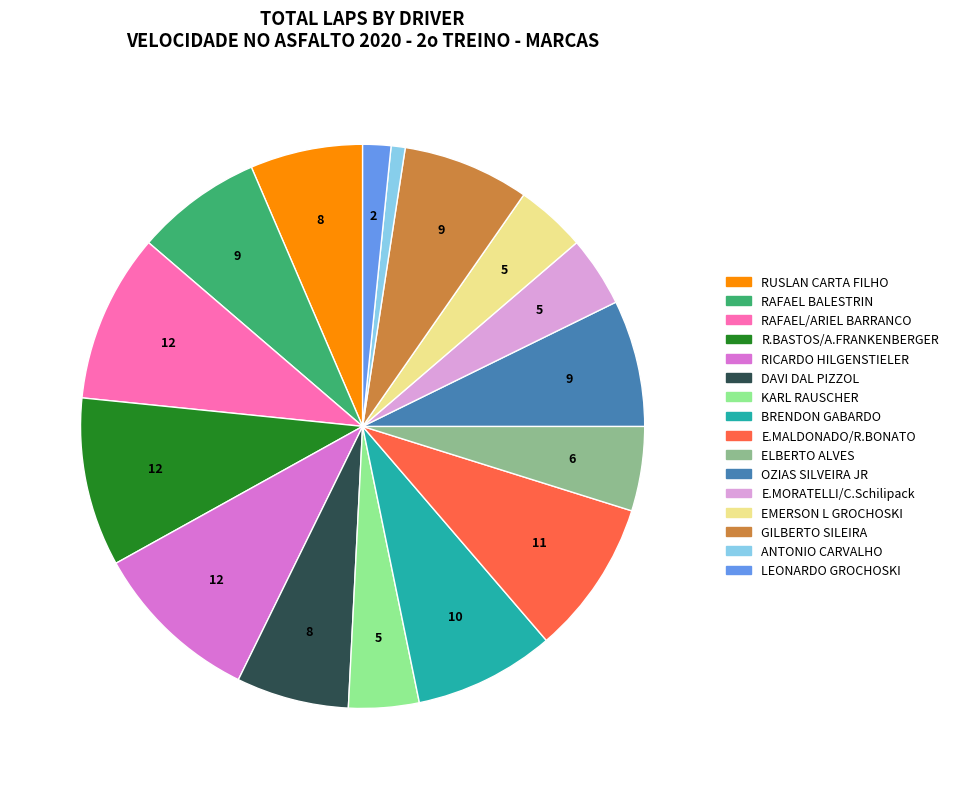

Approximately how many times larger is the value at RAFAEL/ARIEL BARRANCO compared to BRENDON GABARDO?

1.2